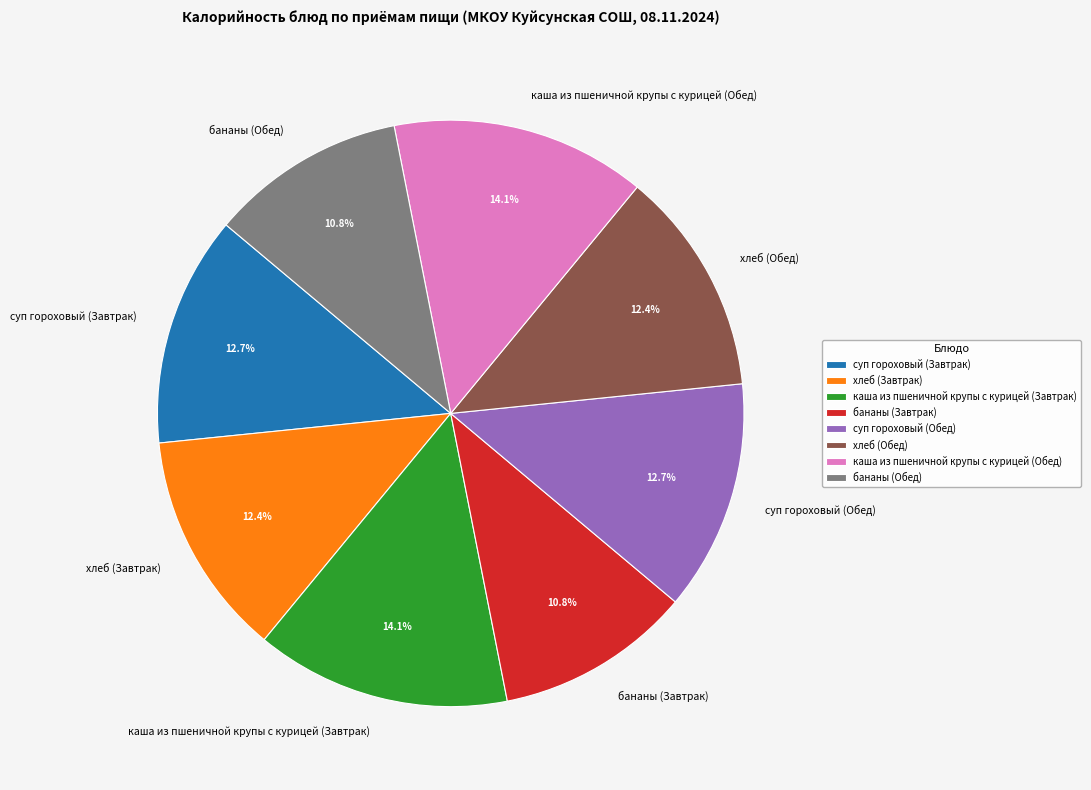

What percentage is the каша из пшеничной крупы с курицей (Обед) slice, to the nearest percent?

14%